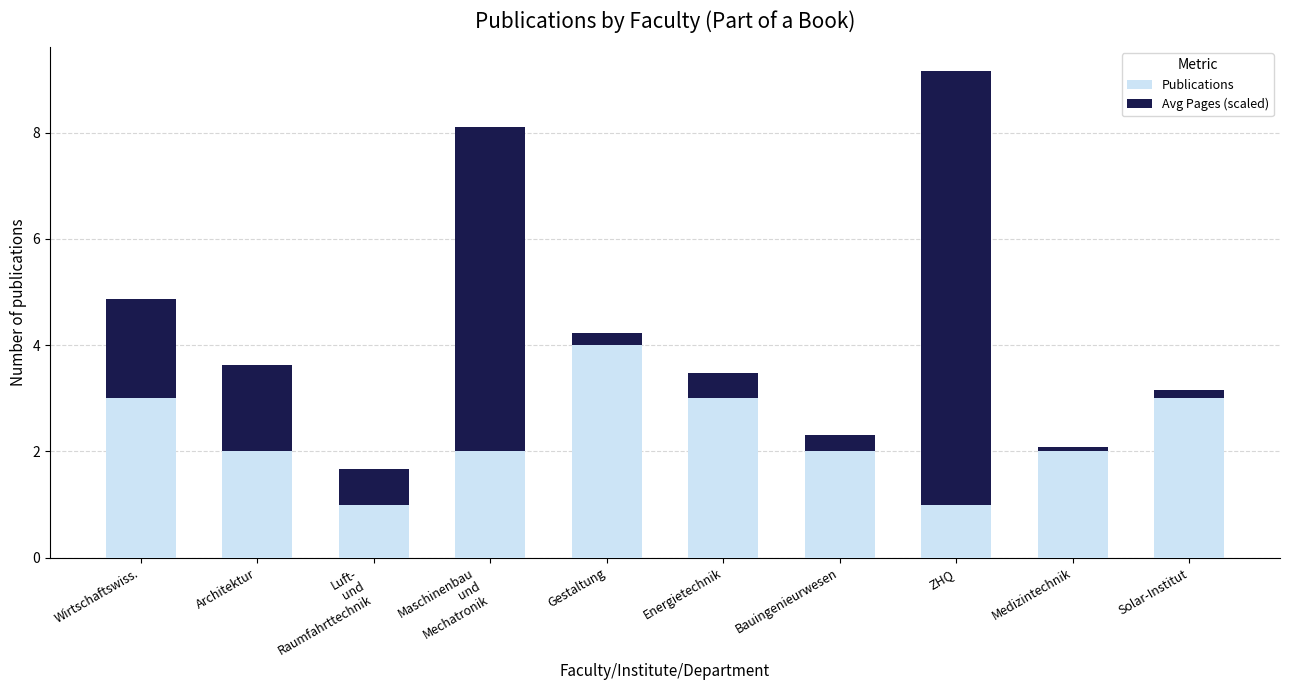

Count the number of categories in the chart.

10